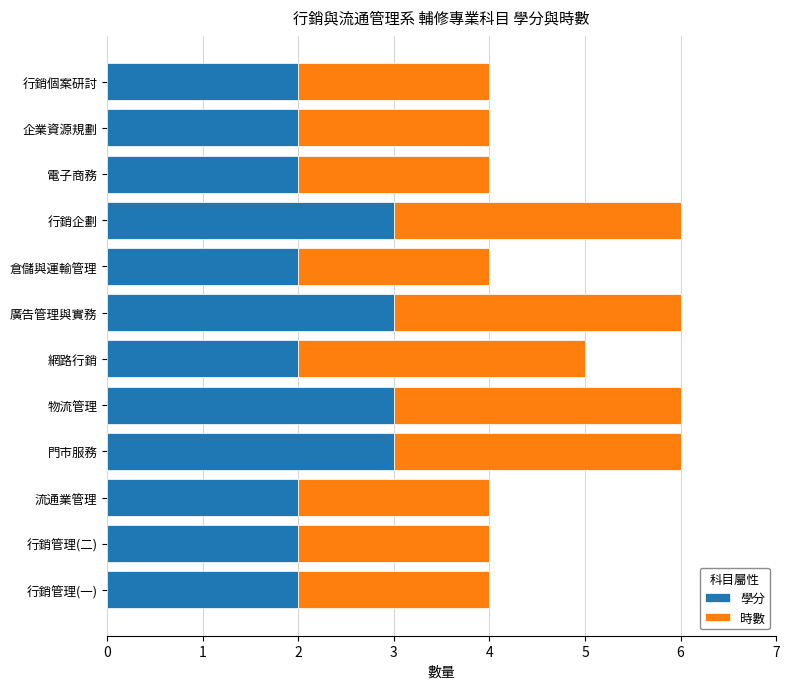

What is the lowest value of the 學分 series?

2